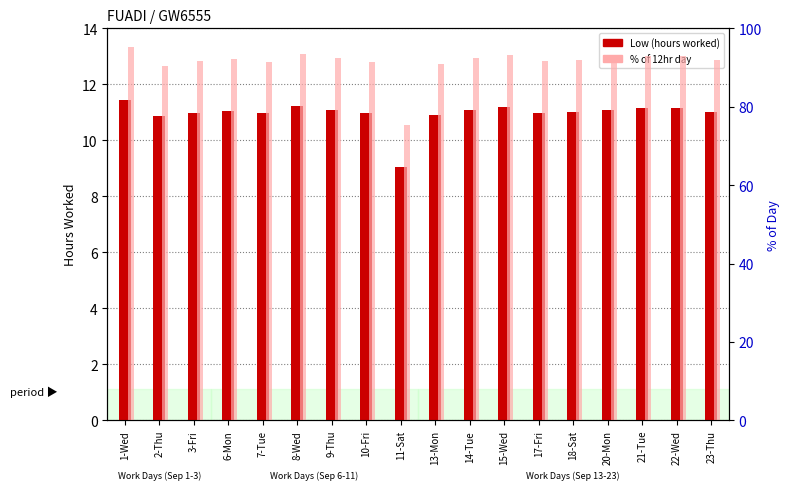

What is the label of the 4th bar from the left?

6-Mon